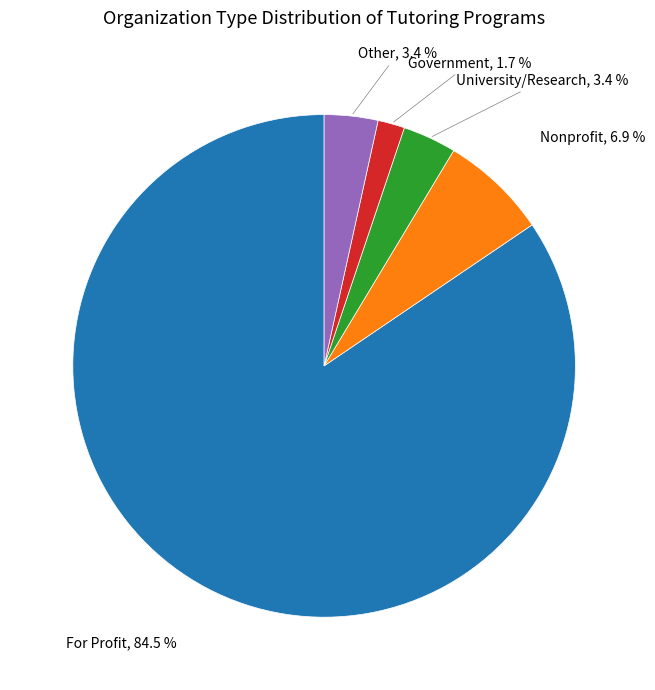

Does any single category account for the majority?

Yes